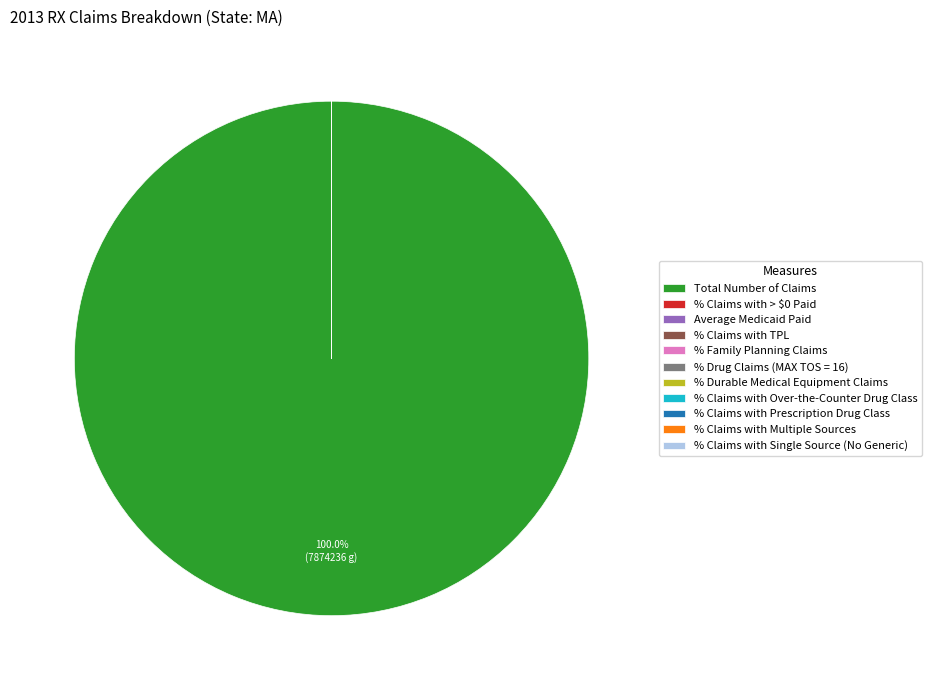

To the nearest percent, what is the average slice percentage?

9%